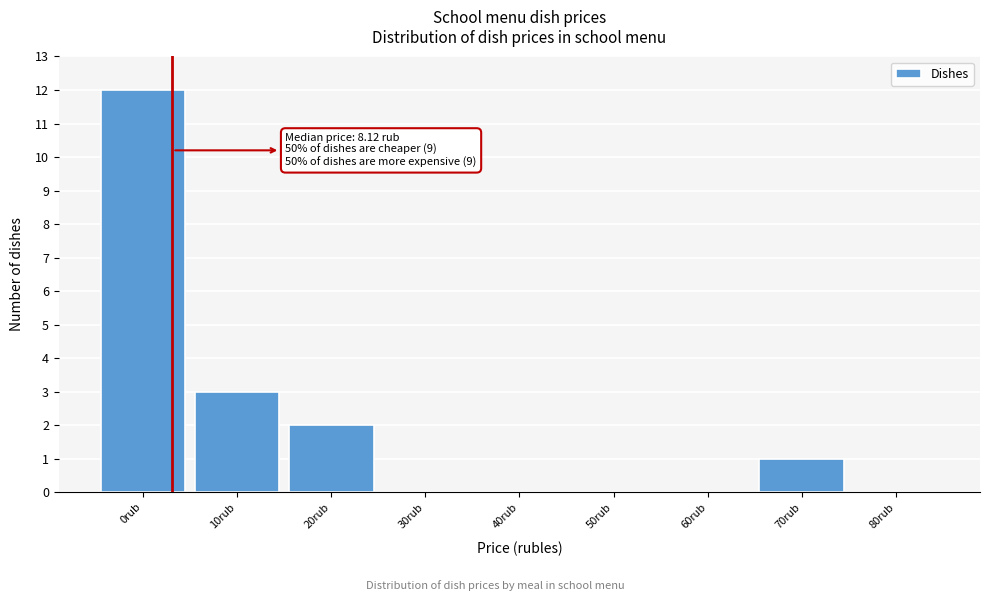

Reading right to left, list all the values displayed in this chart.

80rub=0	70rub=1	60rub=0	50rub=0	40rub=0	30rub=0	20rub=2	10rub=3	0rub=12